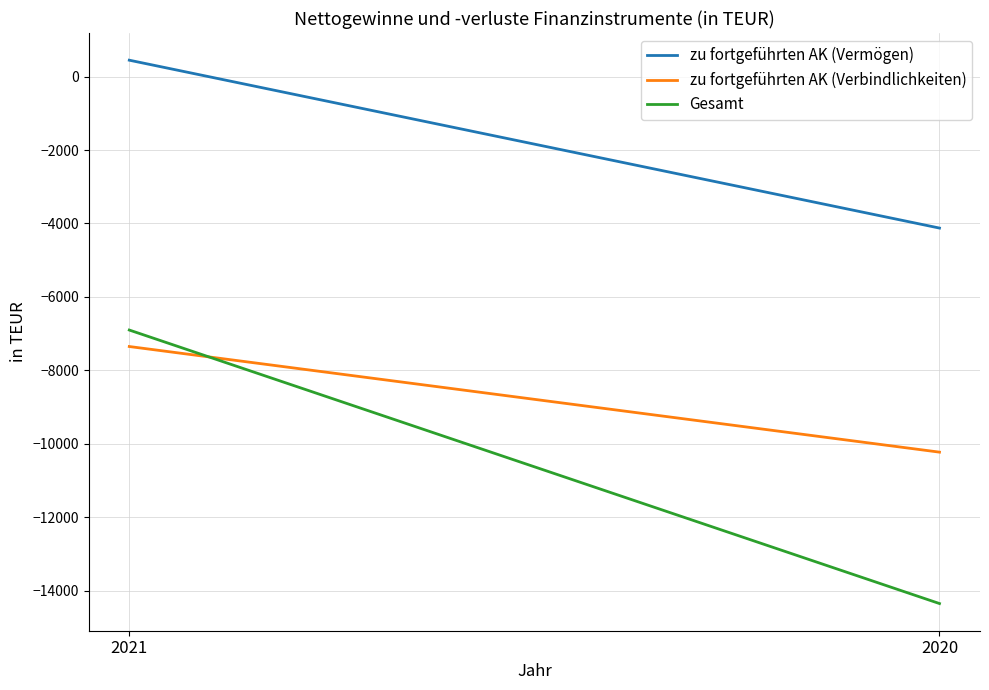

Reading right to left, extract all data points from this chart.

zu fortgeführten AK (Vermögen): -4125	449
zu fortgeführten AK (Verbindlichkeiten): -10230	-7352
Gesamt: -14355	-6903